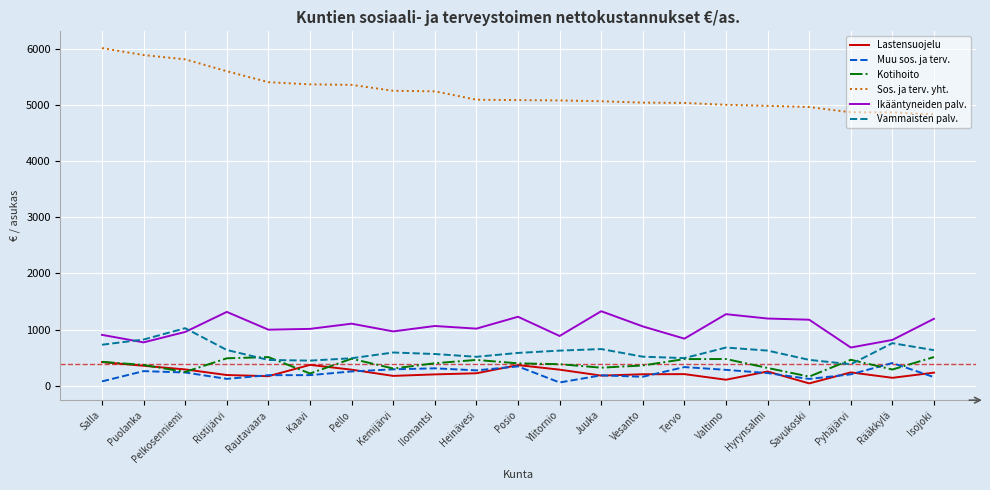

What is the maximum value for Ikääntyneiden palv.?

1328.0